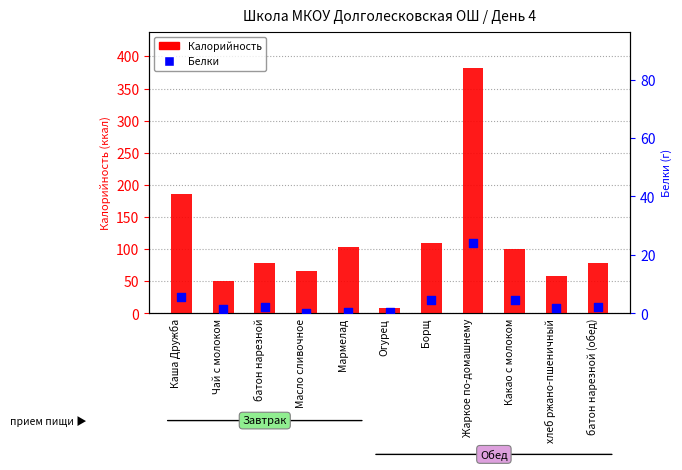

Which series has the widest spread of Y values?

Калорийность